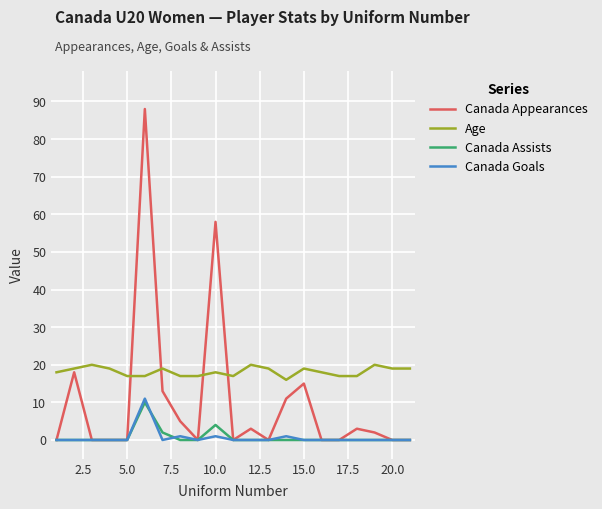

Which series has the largest total across all categories?

Age